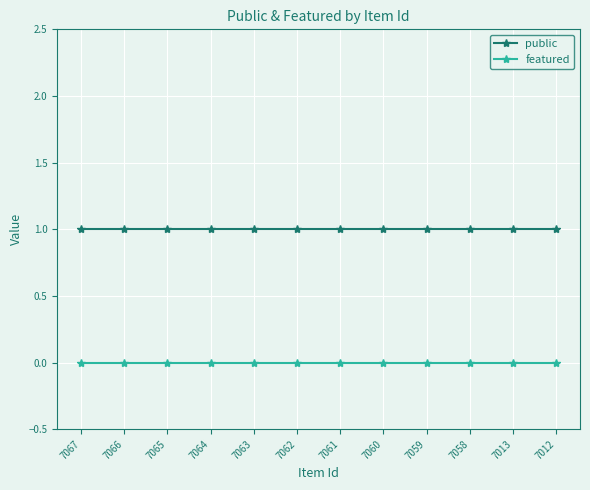

True or false: featured and public cross at least once.

False